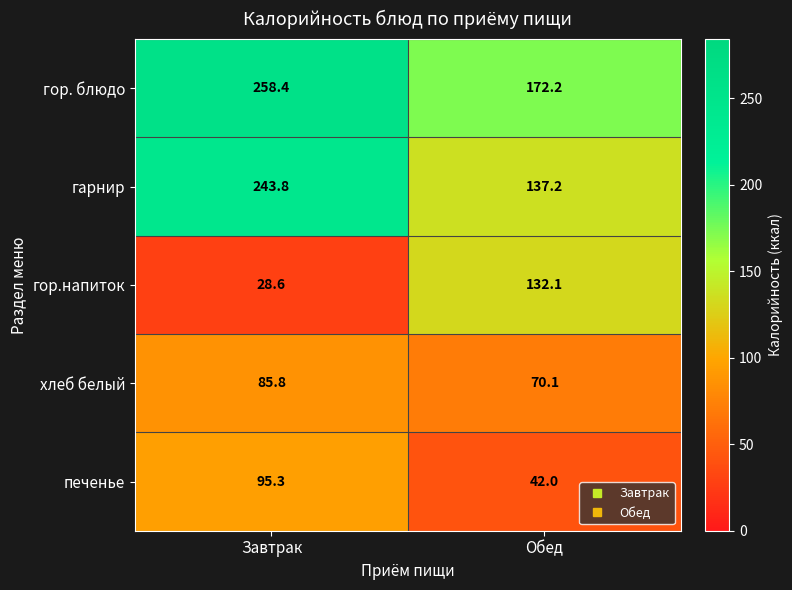

Where is гор.напиток nearest to the value 80?

Завтрак